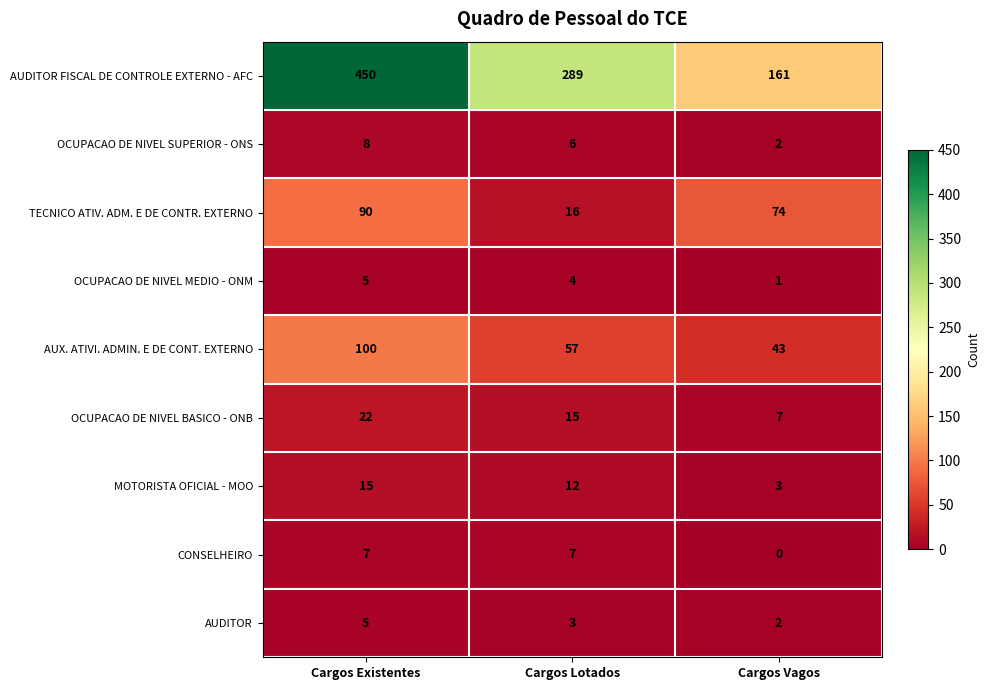

How many distinct data groups are displayed?

9